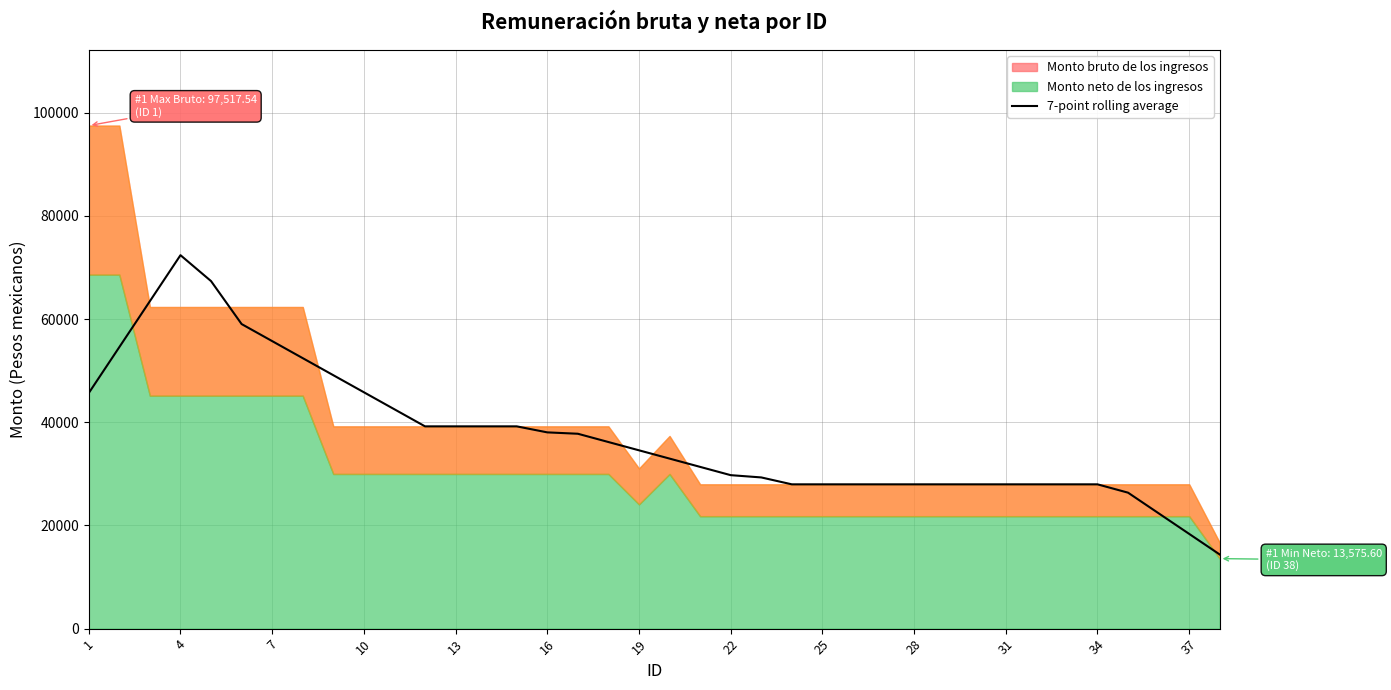

What is the value of the 5th point from the left?

67374.7